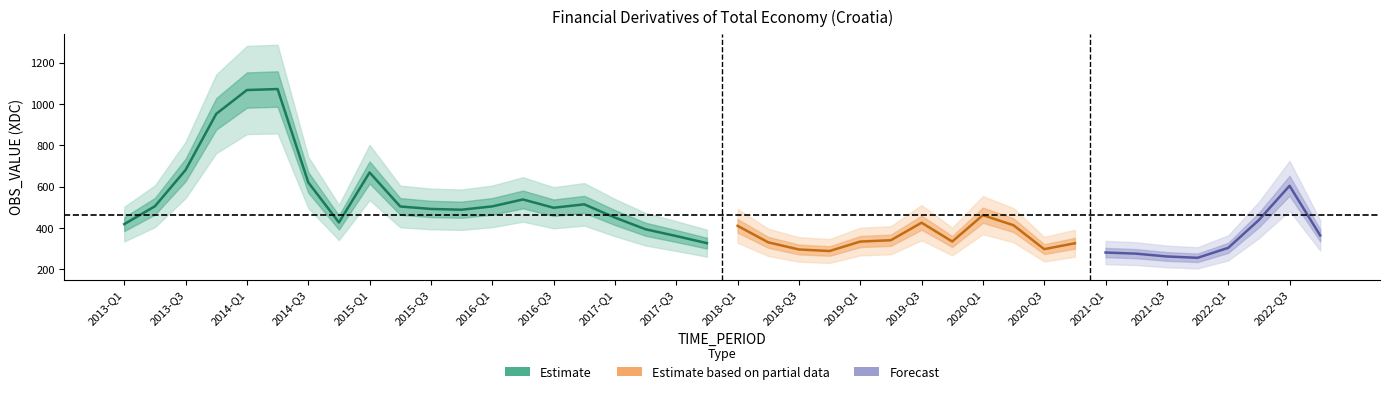

What is the value of the 16th point from the left?

514.4